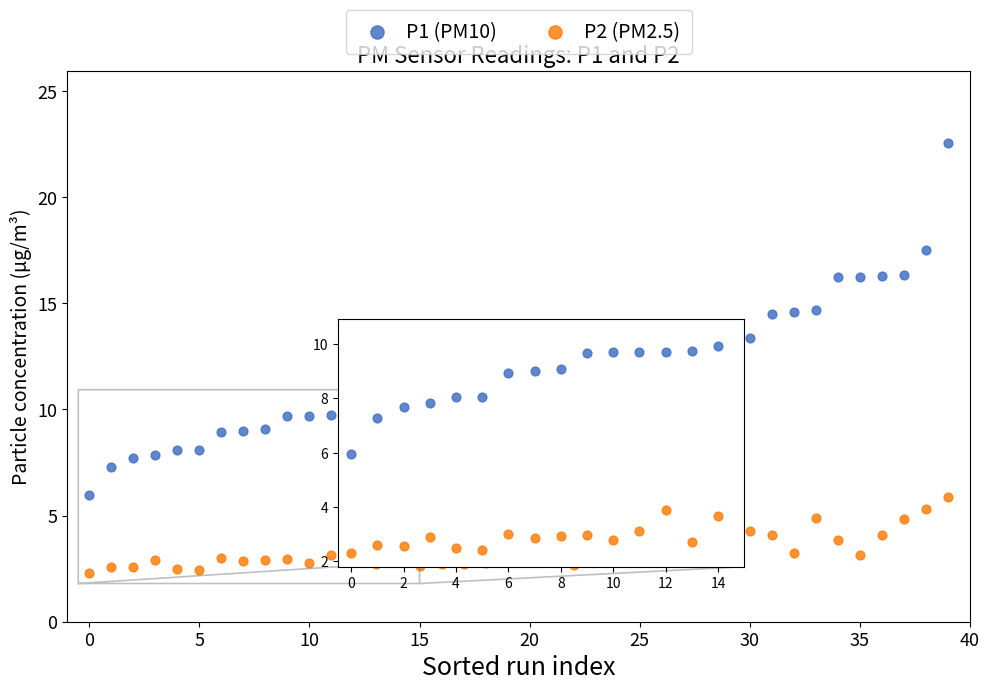

Which series contains the lowest Y value?

P2 (PM2.5)